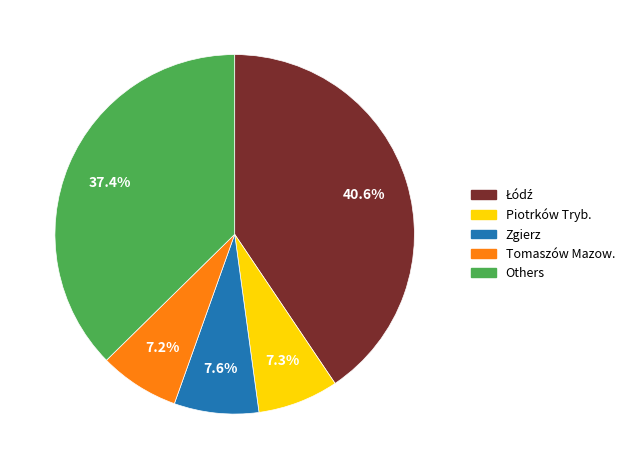

Does any single category account for the majority?

No